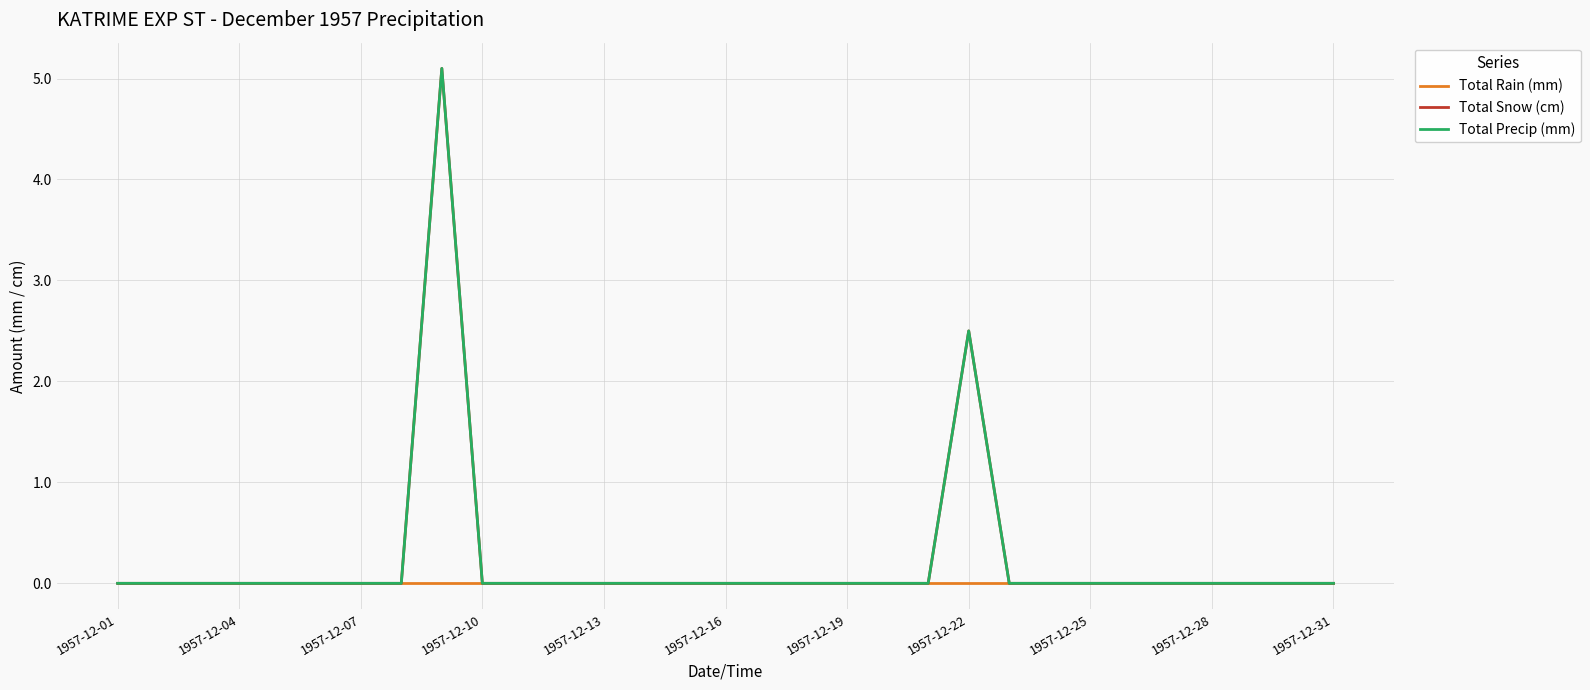

How many lines are shown in the chart?

3